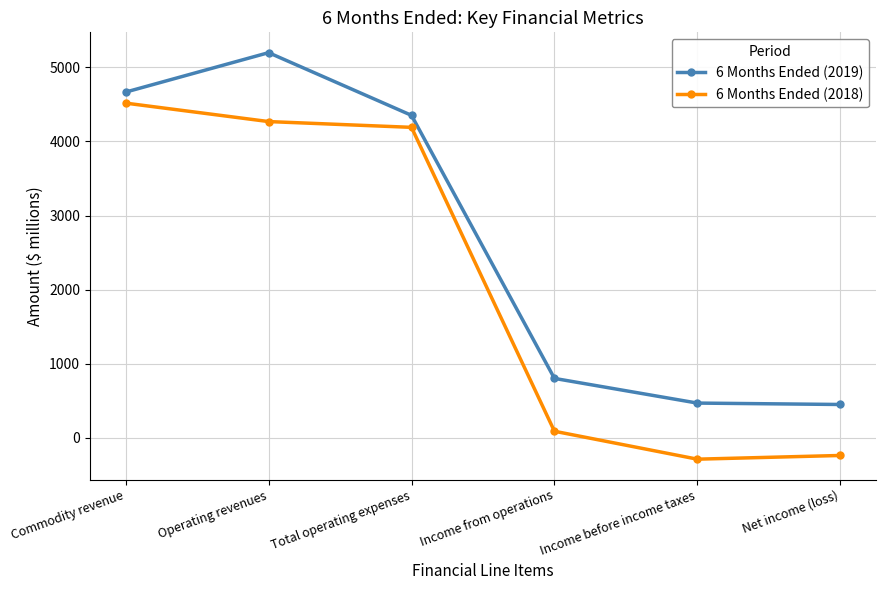

What is the sum of all 6 Months Ended (2019) values?

15937